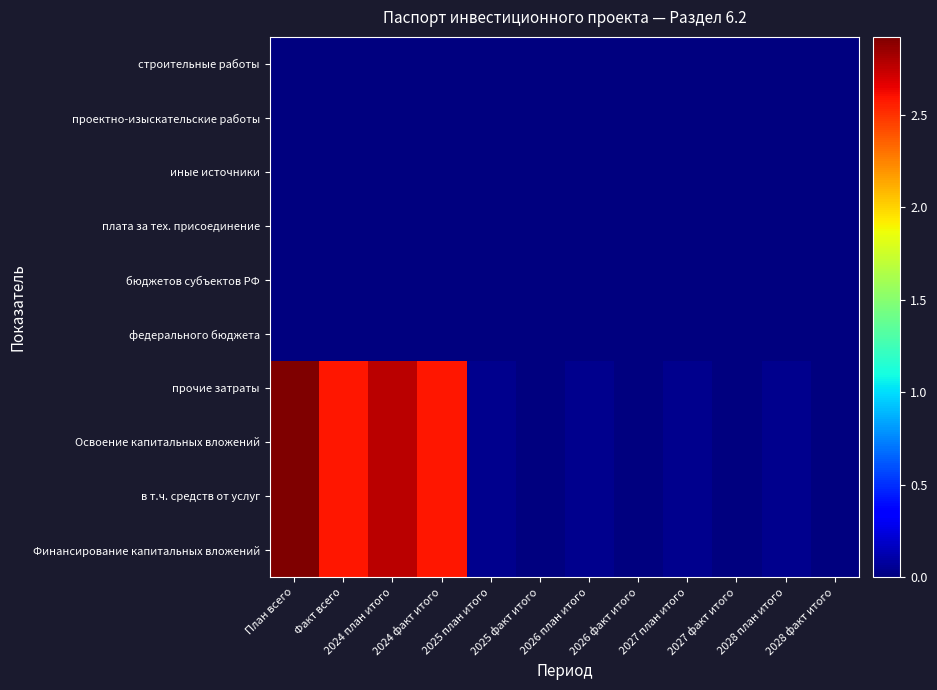

Between 2025 план итого and 2027 план итого, which series saw the biggest shift?

Финансирование капитальных вложений